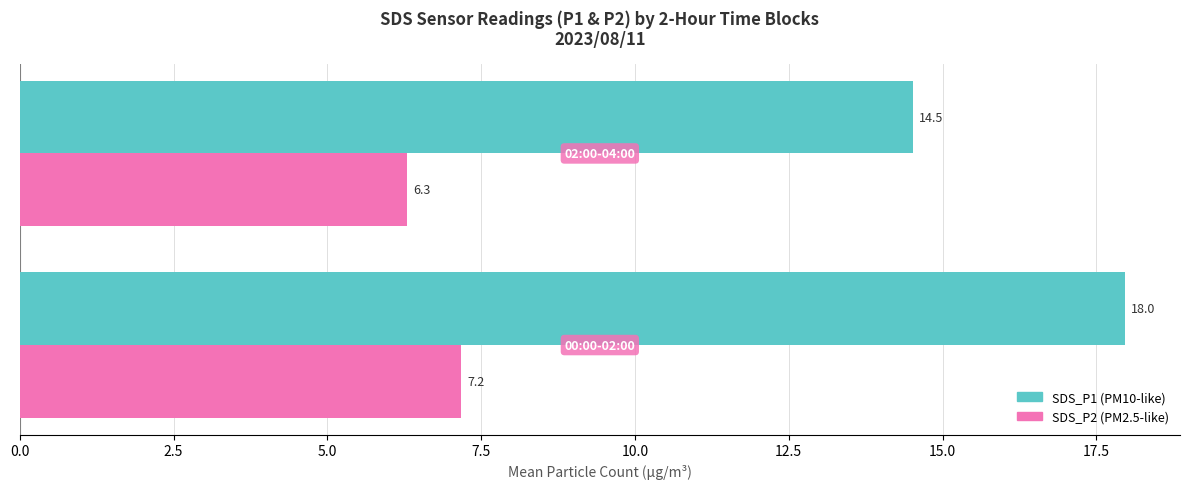

What is the maximum value shown in the chart?

18.0